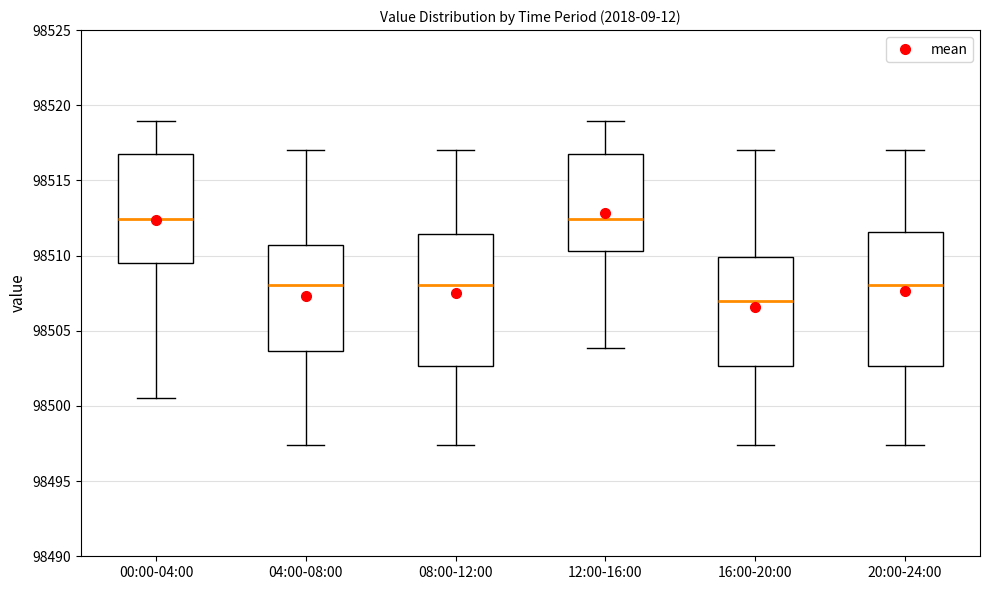

Reading left to right, transcribe this box plot: for each box, give where its median line is, the range the box spans, and where its two whiskers end, as read against the y-axis. The values are not printed on the chart, so give them approximately, as read against the axis.

00:00-04:00: median 98512.5, box 98509.5 to 98516.5, whiskers 98500.5 to 98519.0
04:00-08:00: median 98508.0, box 98503.5 to 98510.5, whiskers 98497.5 to 98517.0
08:00-12:00: median 98508.0, box 98502.5 to 98511.5, whiskers 98497.5 to 98517.0
12:00-16:00: median 98512.5, box 98510.5 to 98516.5, whiskers 98504.0 to 98519.0
16:00-20:00: median 98507.0, box 98502.5 to 98510.0, whiskers 98497.5 to 98517.0
20:00-24:00: median 98508.0, box 98502.5 to 98511.5, whiskers 98497.5 to 98517.0